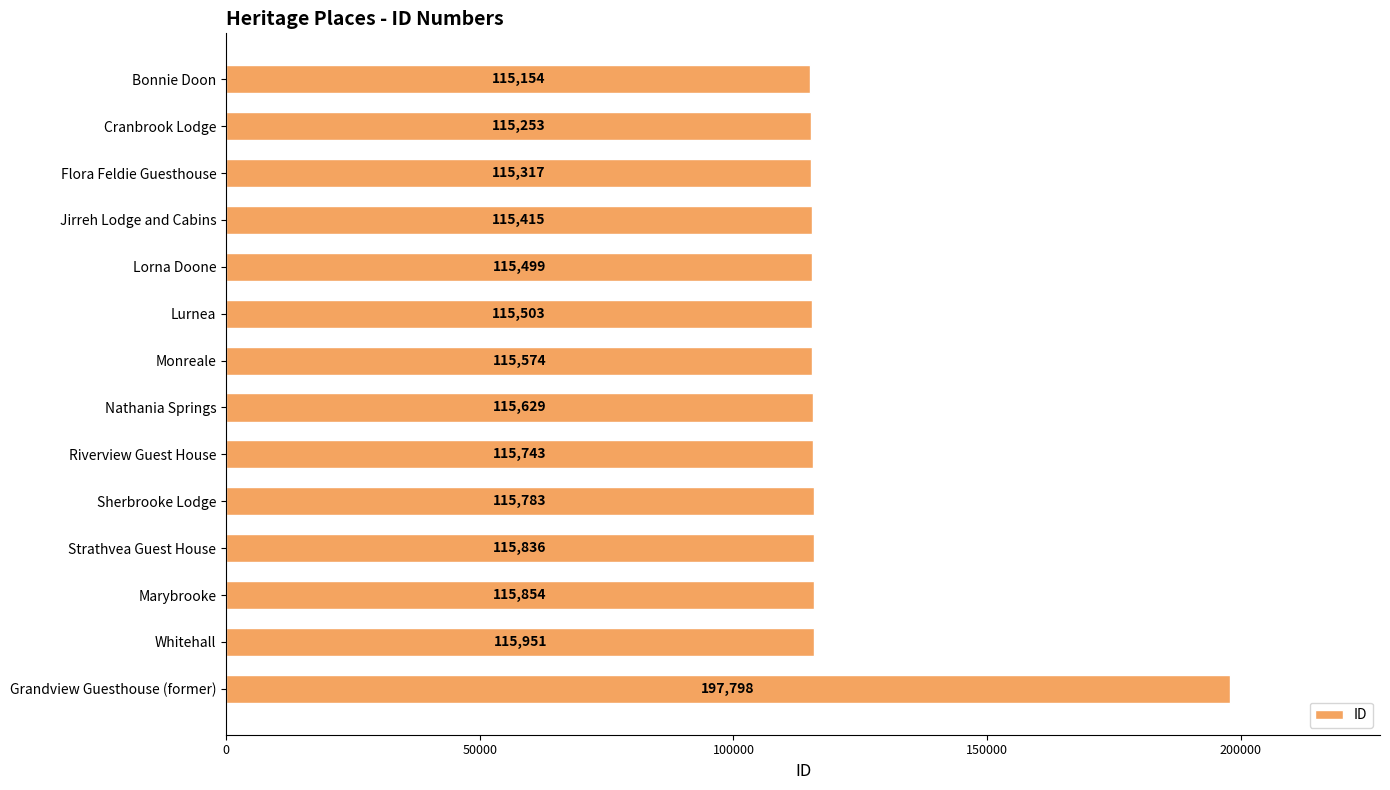

What is the smallest value displayed?

115154